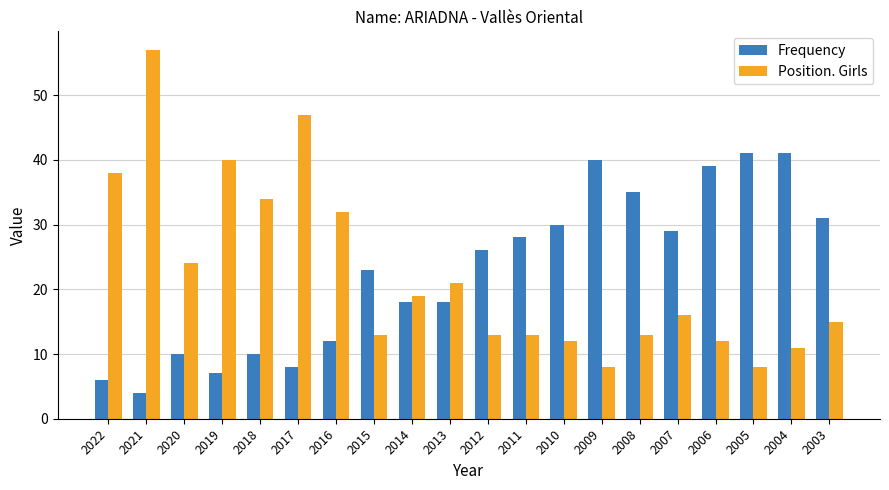

Reading left to right, what are all the values shown in this chart?

Frequency: 6	4	10	7	10	8	12	23	18	18	26	28	30	40	35	29	39	41	41	31
Position. Girls: 38	57	24	40	34	47	32	13	19	21	13	13	12	8	13	16	12	8	11	15